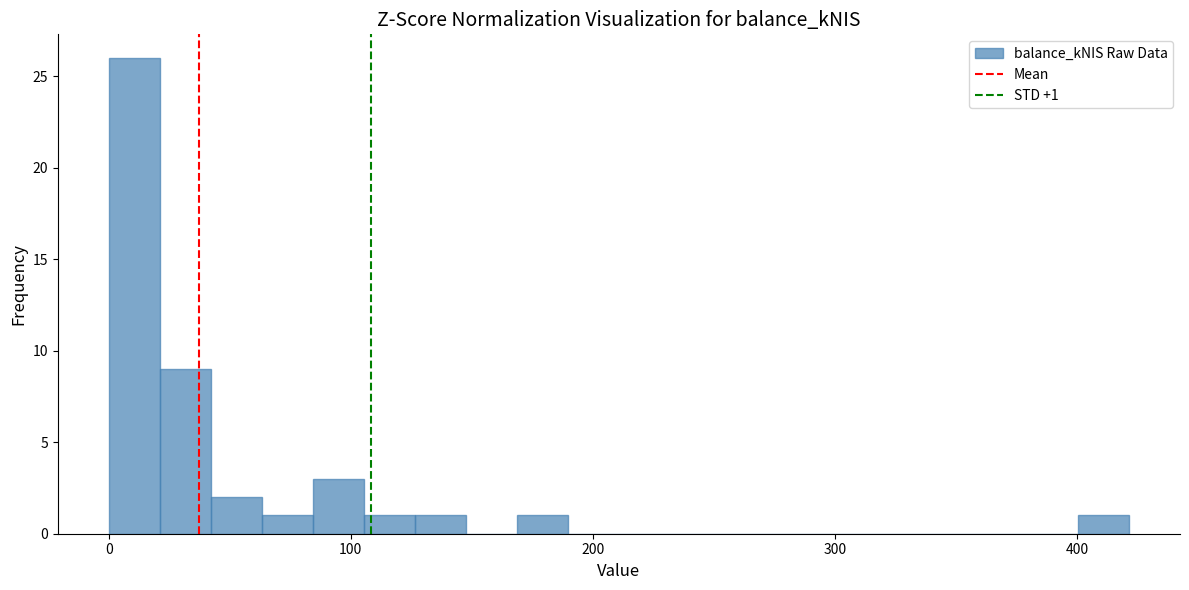

Around what value on the x-axis is the tallest bar? Give the approximate position of its centre, as read against the axis.

10